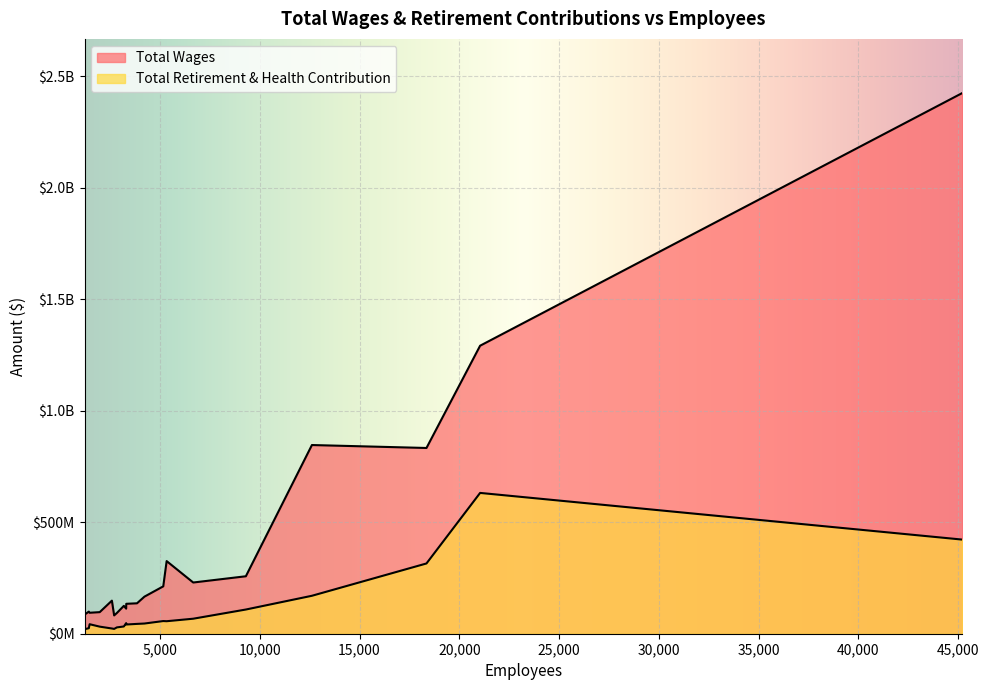

How many interior local peaks does the Total Retirement & Health Contribution series have?

6